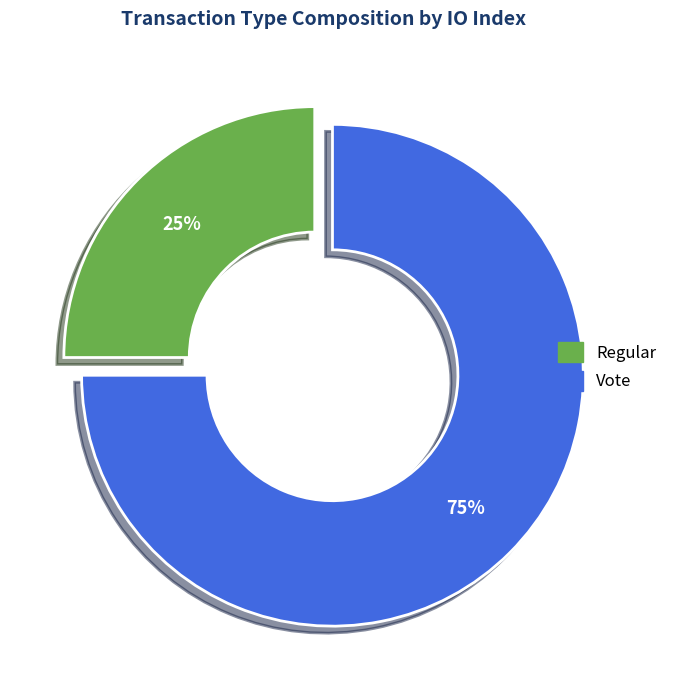

Approximately how many times larger is the value at Regular compared to Vote?

0.3